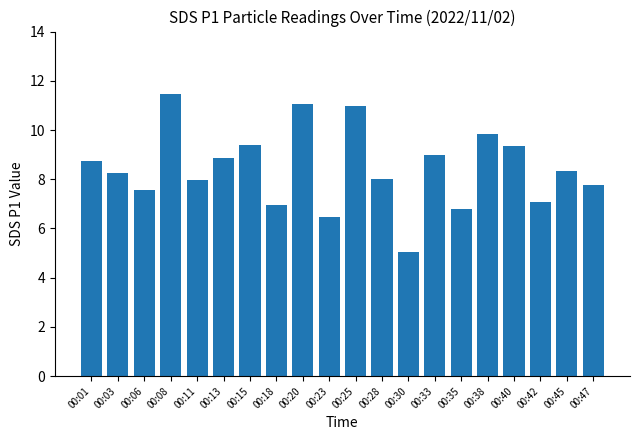

What is the difference between the values at 00:13 and 00:28?

0.8